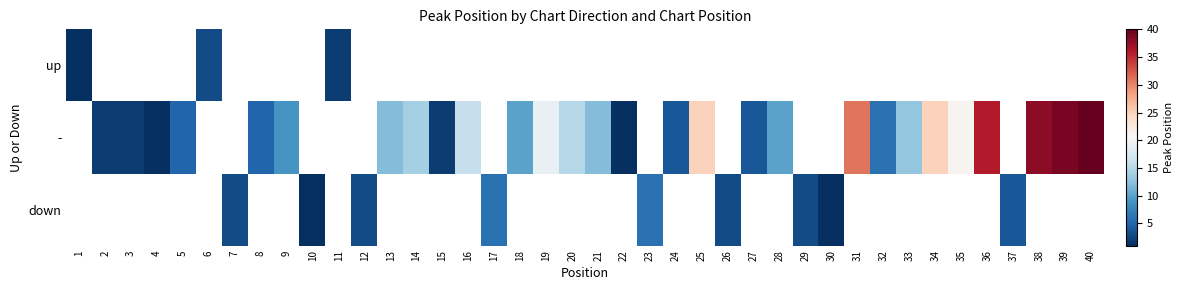

What is the minimum value for up?

1.0